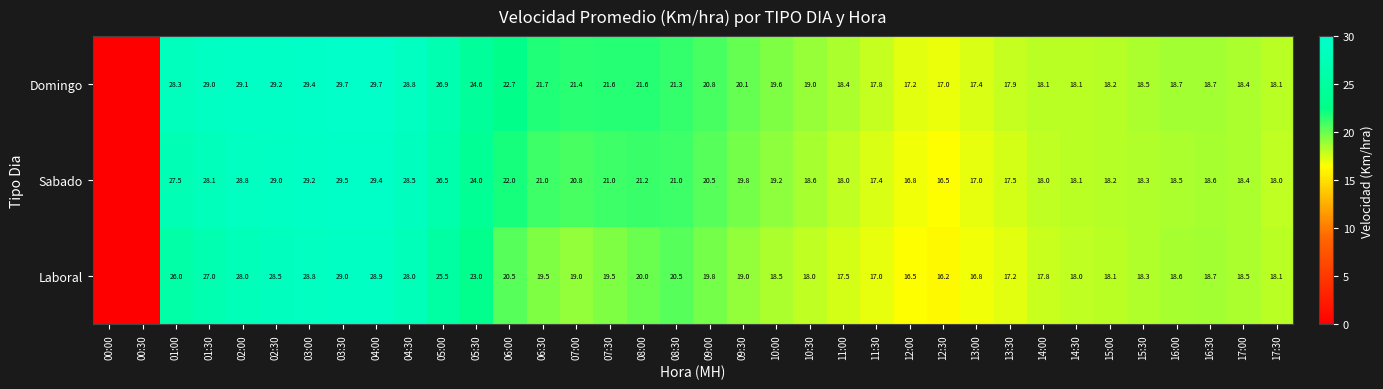

What is the difference between the highest and lowest values at 04:30?

0.8